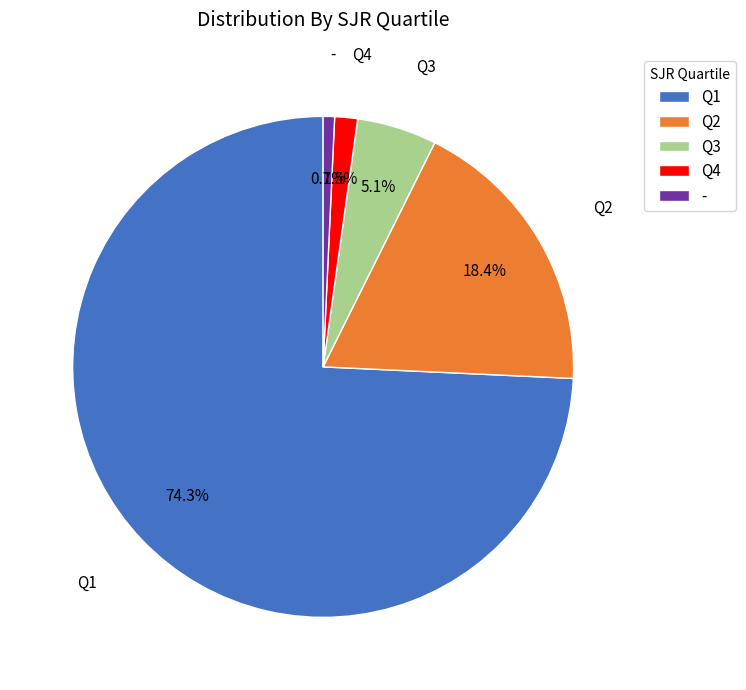

Rank the categories by value from lowest to highest.

-, Q4, Q3, Q2, Q1